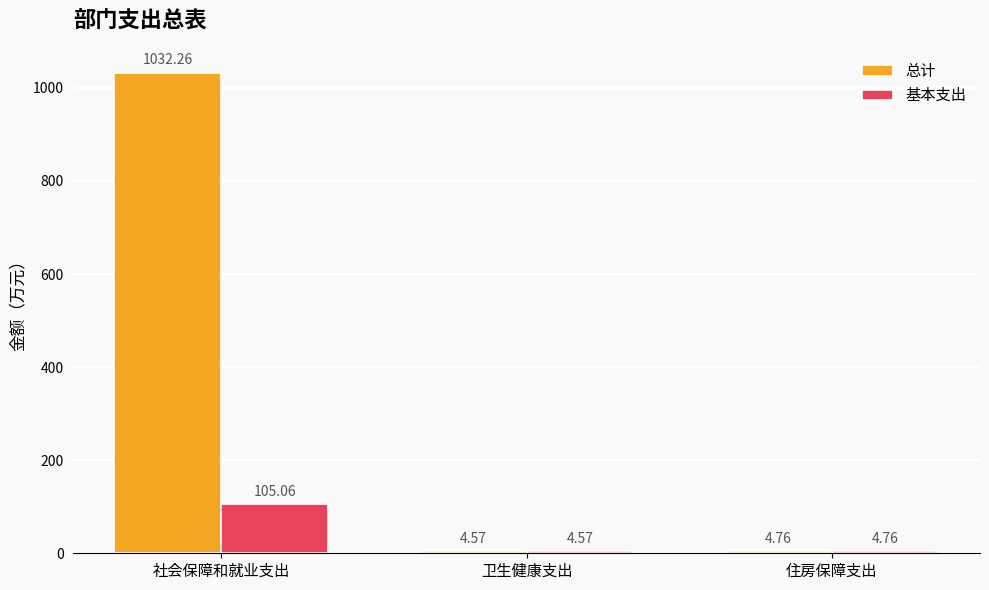

List the series in order of their overall mean, lowest first.

基本支出, 总计